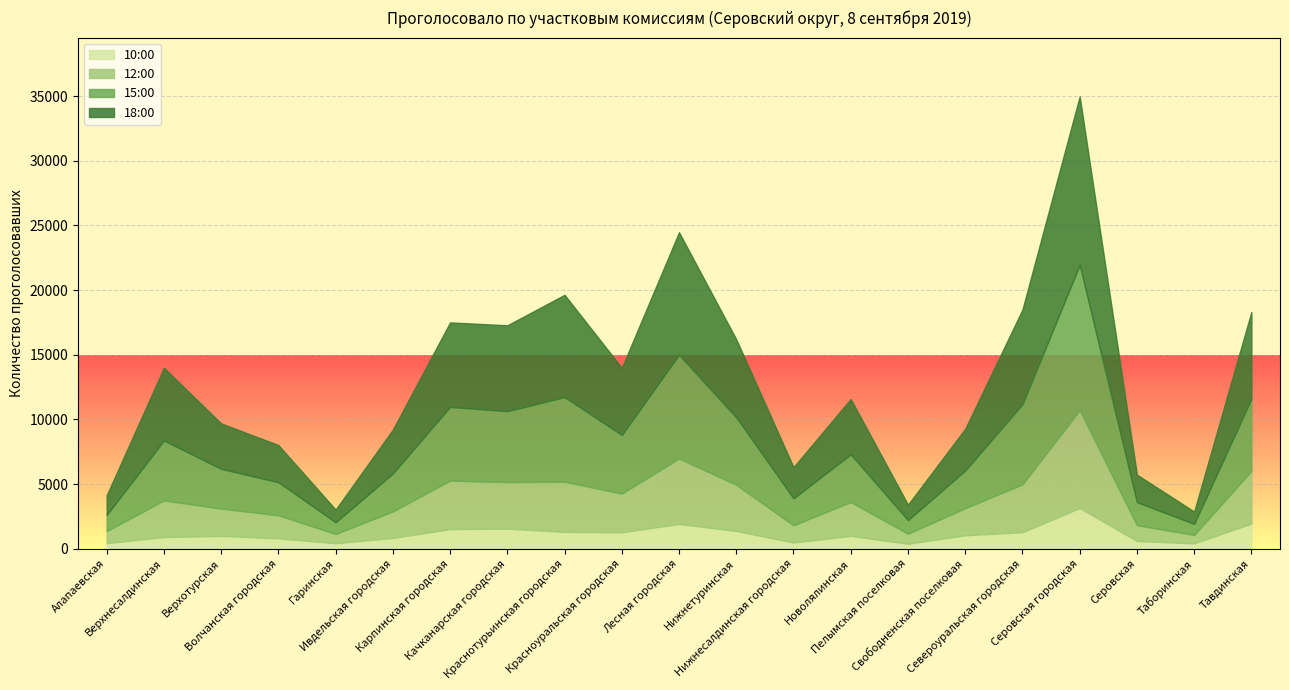

List the series in order of their peak value, highest first.

18:00, 15:00, 12:00, 10:00